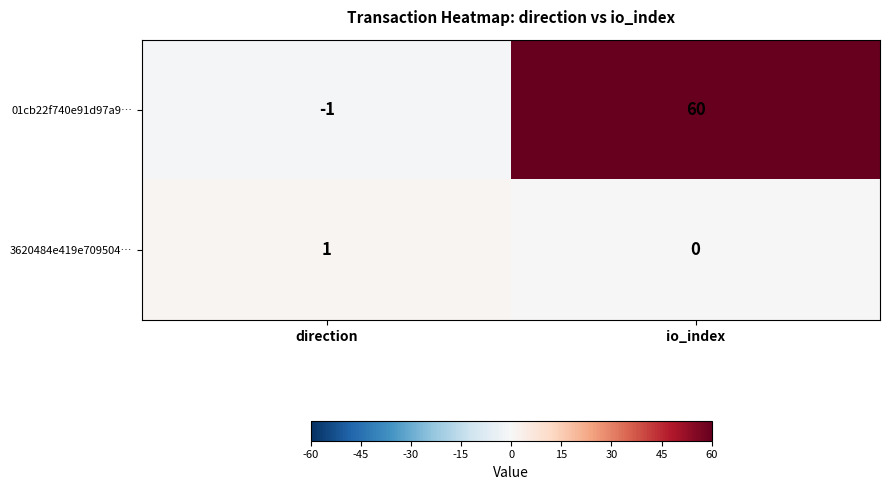

What is the difference between the maximum and minimum values in the 01cb22f740e91d97a9… series?

61